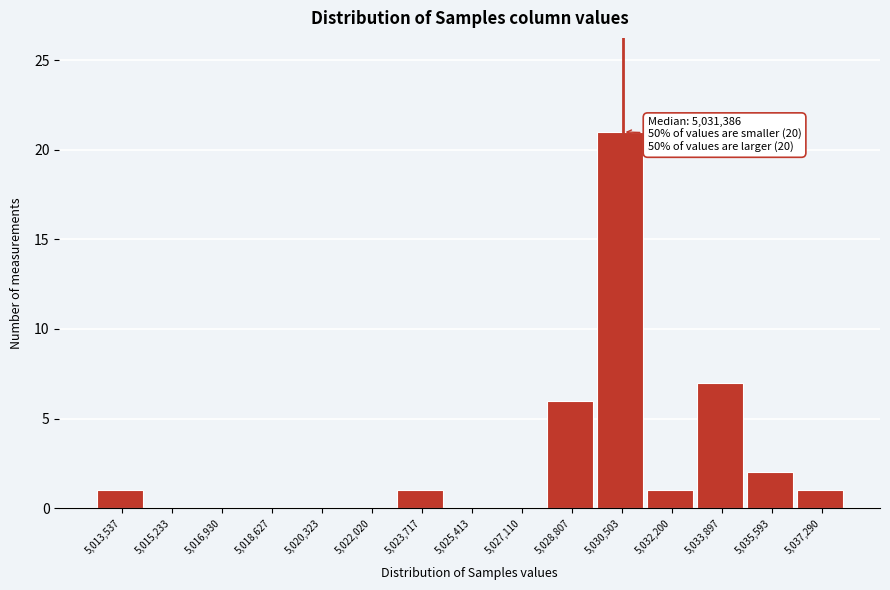

Reading left to right, list all the values displayed in this chart.

5,013,537=1	5,015,233=0	5,016,930=0	5,018,627=0	5,020,323=0	5,022,020=0	5,023,717=1	5,025,413=0	5,027,110=0	5,028,807=6	5,030,503=21	5,032,200=1	5,033,897=7	5,035,593=2	5,037,290=1